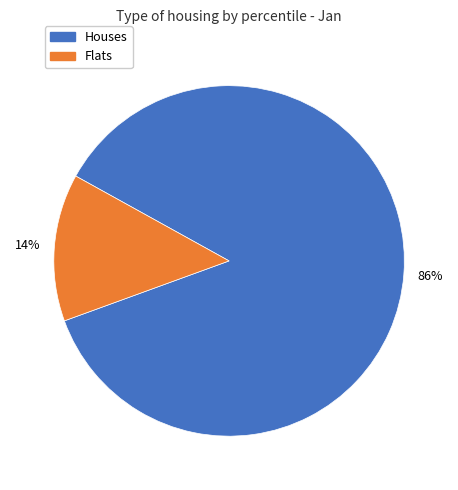

How many slices are in this pie chart?

2